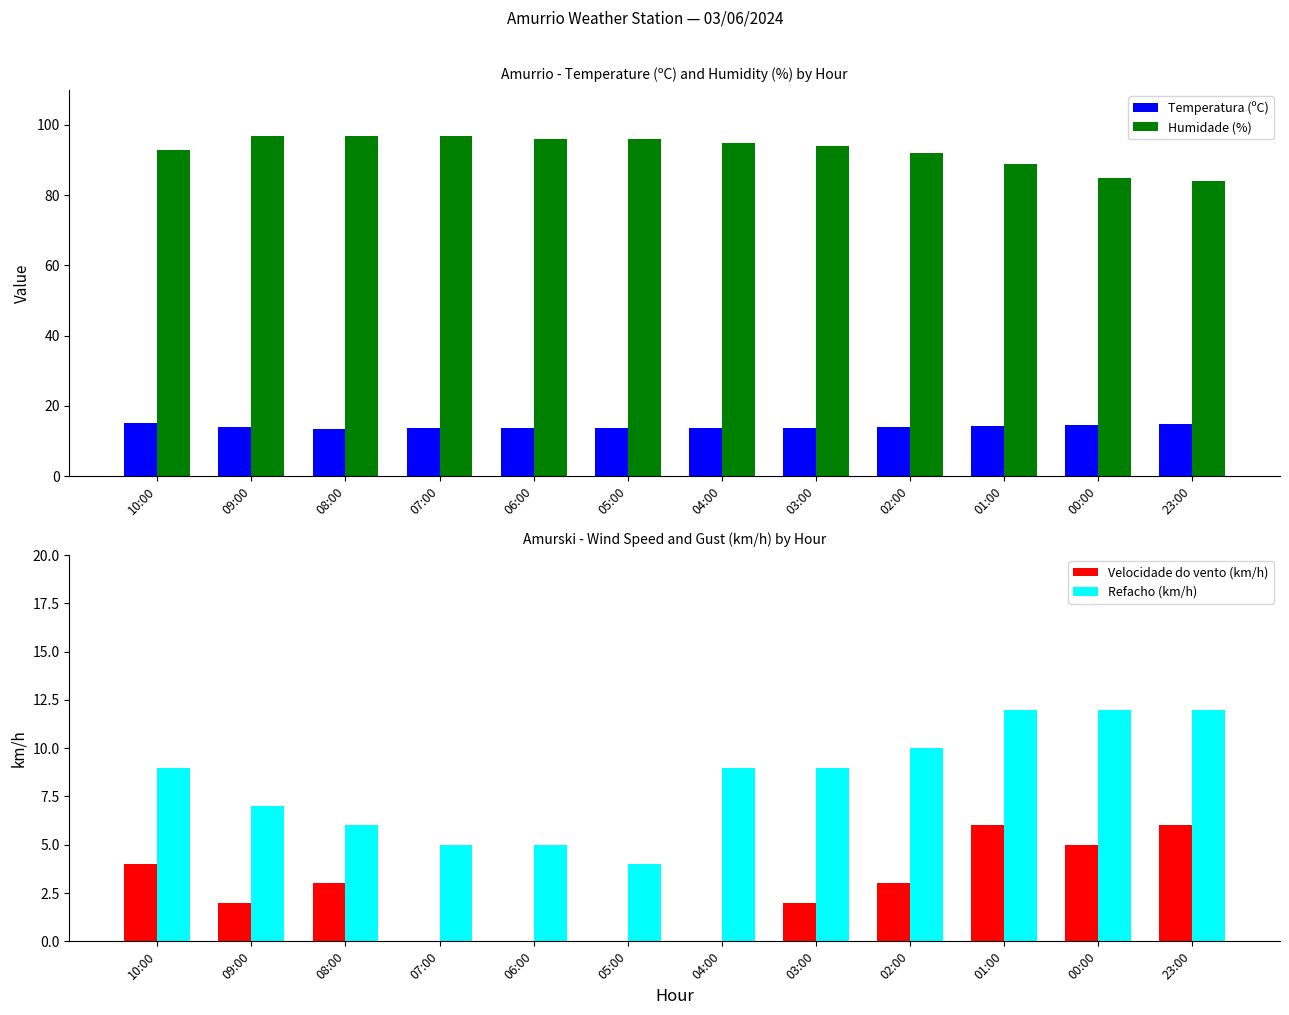

Reading left to right, list all the values displayed in this chart.

Temperatura (ºC): 10:00=15.0	09:00=13.9	08:00=13.5	07:00=13.6	06:00=13.6	05:00=13.7	04:00=13.7	03:00=13.7	02:00=14.0	01:00=14.3	00:00=14.6	23:00=14.9
Humidade (%): 10:00=93.0	09:00=97.0	08:00=97.0	07:00=97.0	06:00=96.0	05:00=96.0	04:00=95.0	03:00=94.0	02:00=92.0	01:00=89.0	00:00=85.0	23:00=84.0
Velocidade do vento (km/h): 10:00=4.0	09:00=2.0	08:00=3.0	07:00=0.0	06:00=0.0	05:00=0.0	04:00=0.0	03:00=2.0	02:00=3.0	01:00=6.0	00:00=5.0	23:00=6.0
Refacho (km/h): 10:00=9.0	09:00=7.0	08:00=6.0	07:00=5.0	06:00=5.0	05:00=4.0	04:00=9.0	03:00=9.0	02:00=10.0	01:00=12.0	00:00=12.0	23:00=12.0